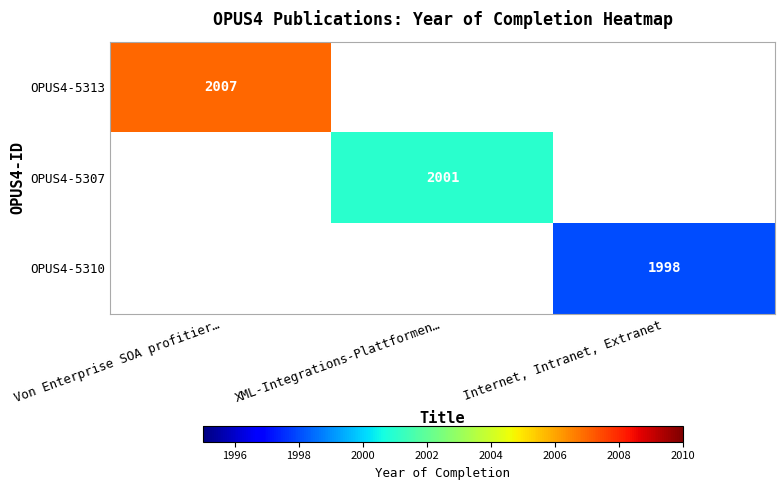

The value of OPUS4-5307 at XML-Integrations-Plattformen… is 2001. True or false?

True